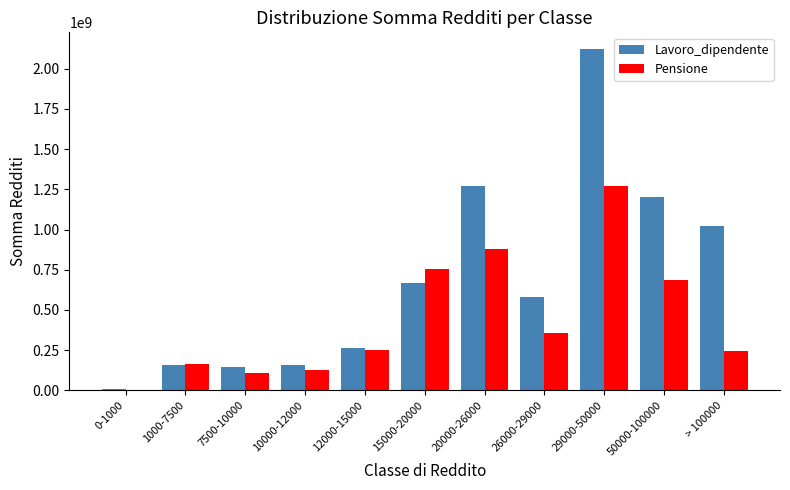

What is the greatest value displayed?

2120477557